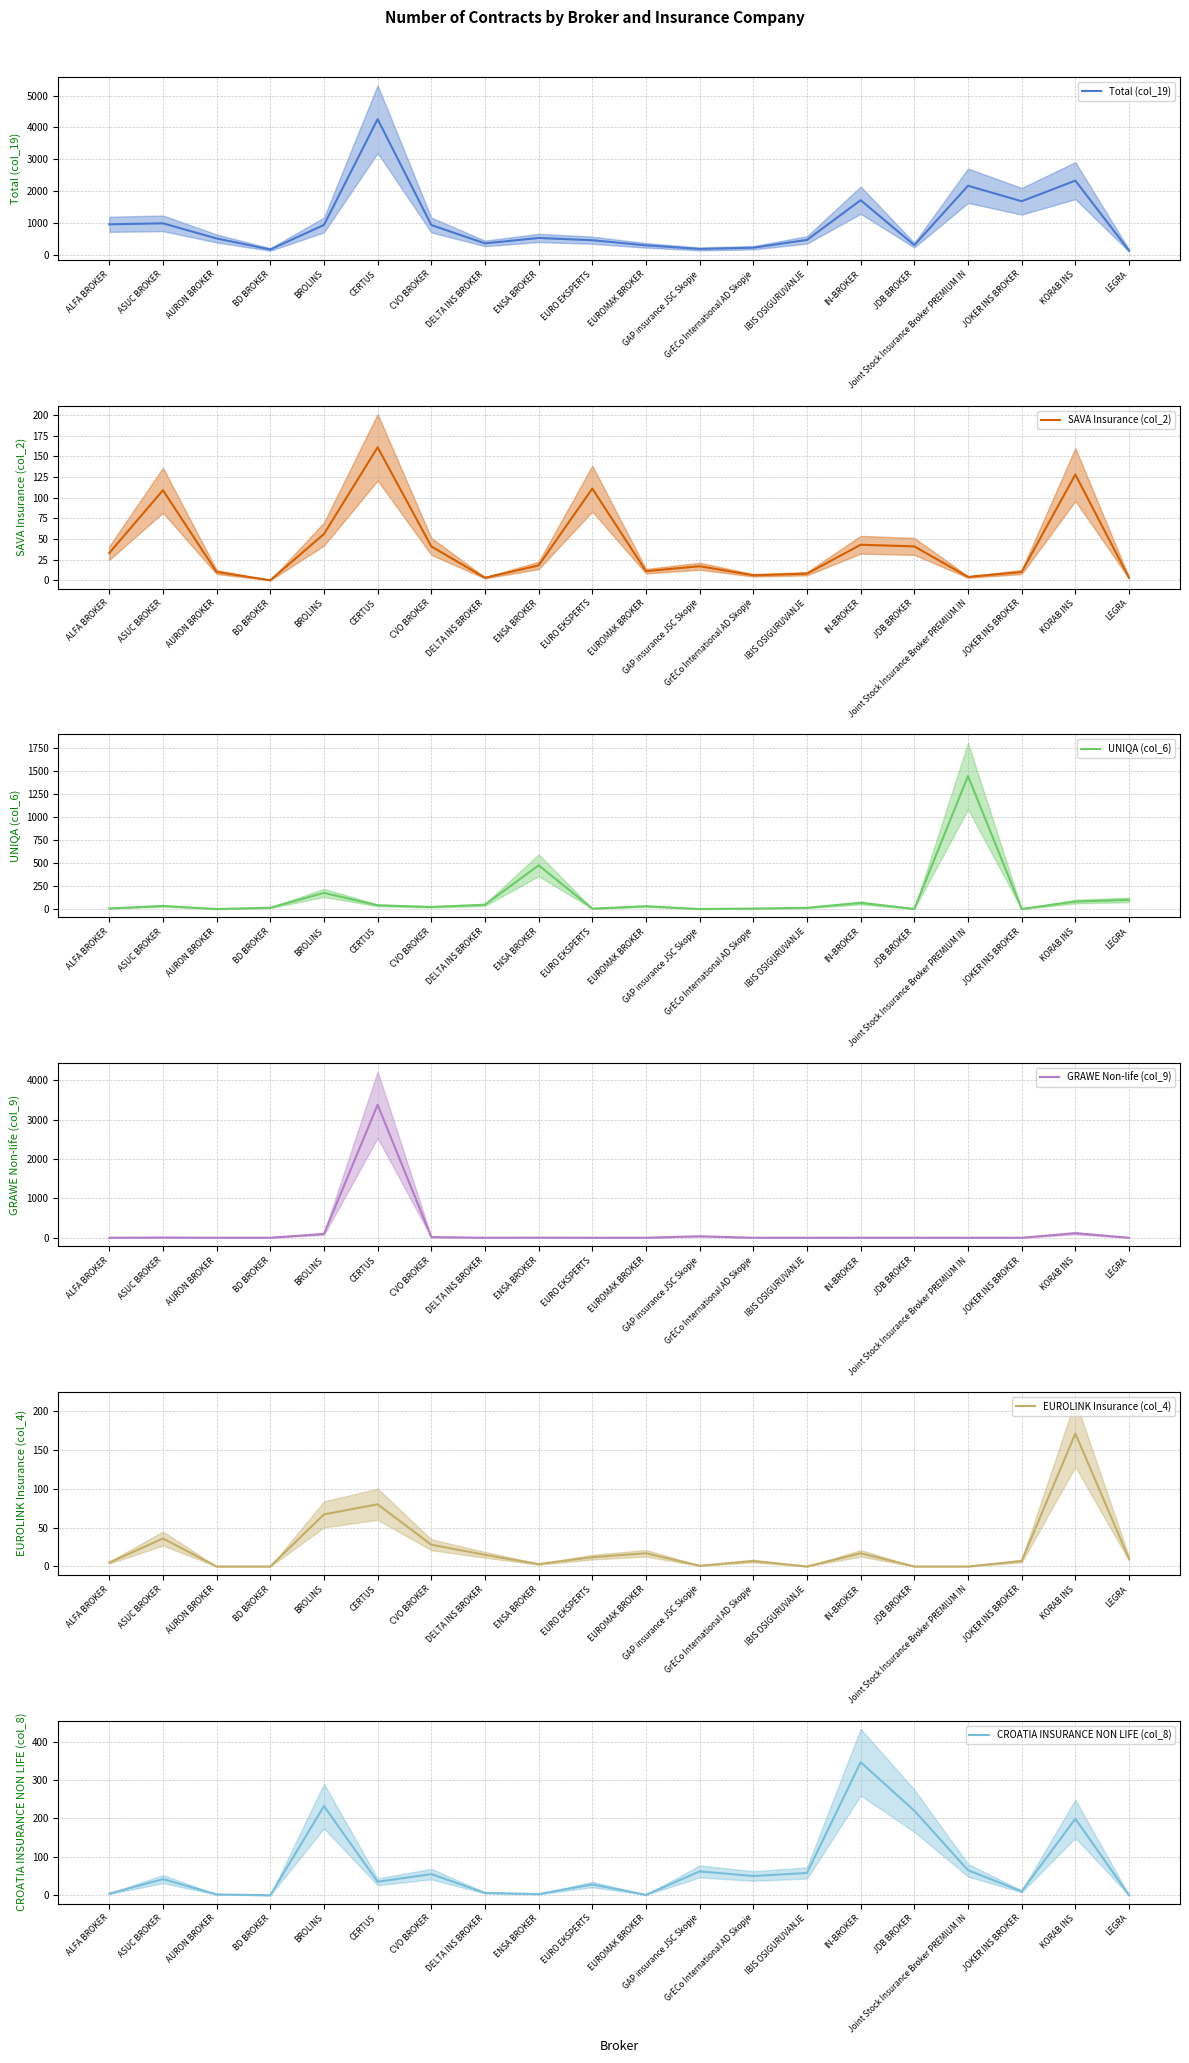

Which category has the highest value across all series?

CERTUS